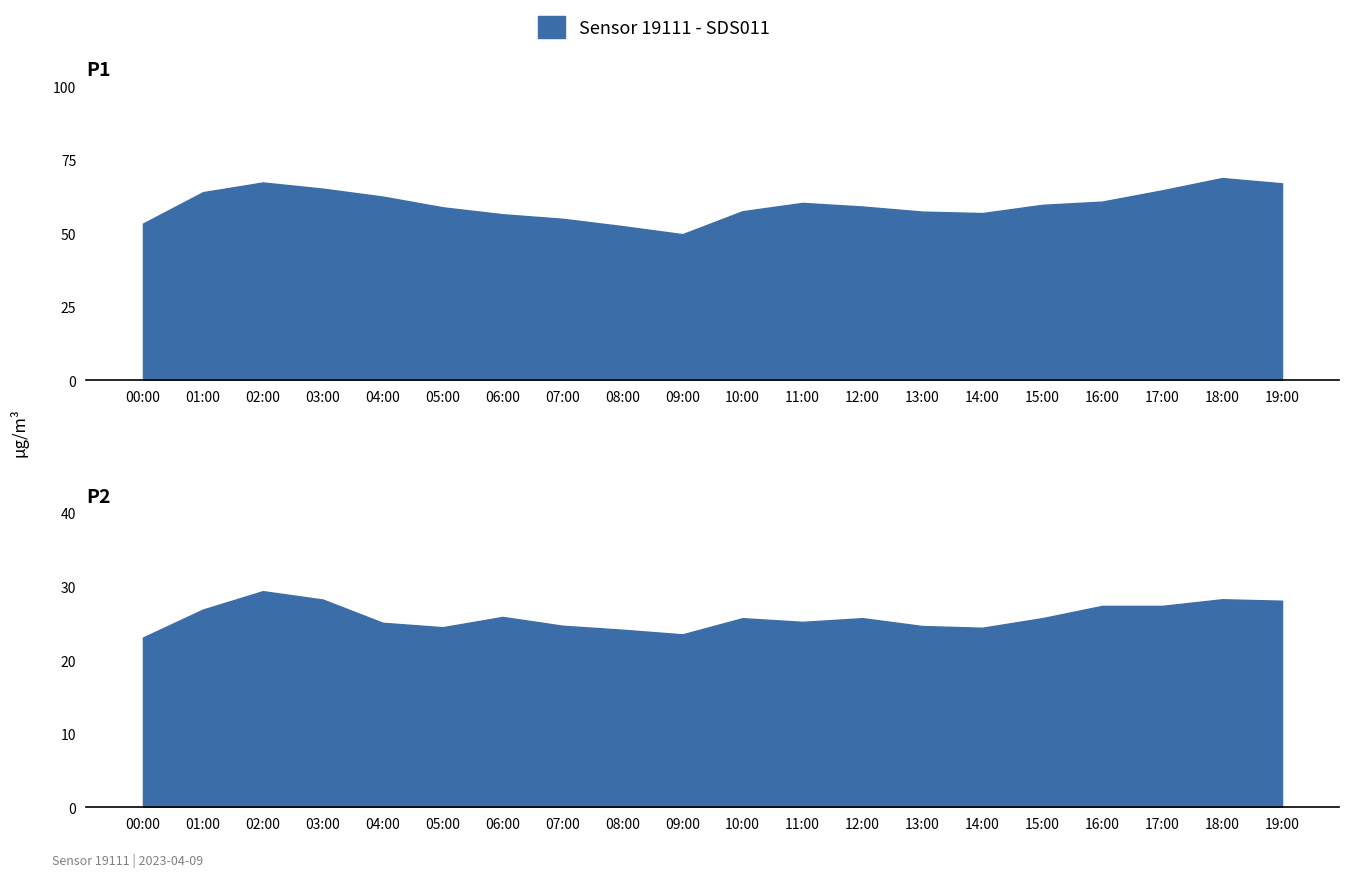

What value does the P2 series have at 10:00?

25.7